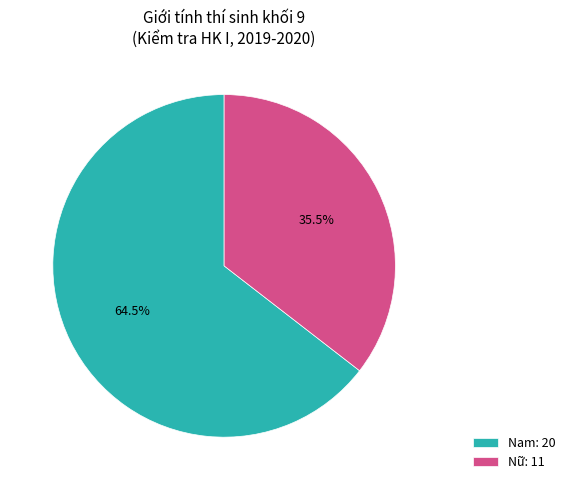

Approximately how many times larger is the value at Nam: 20 compared to Nữ: 11?

1.8